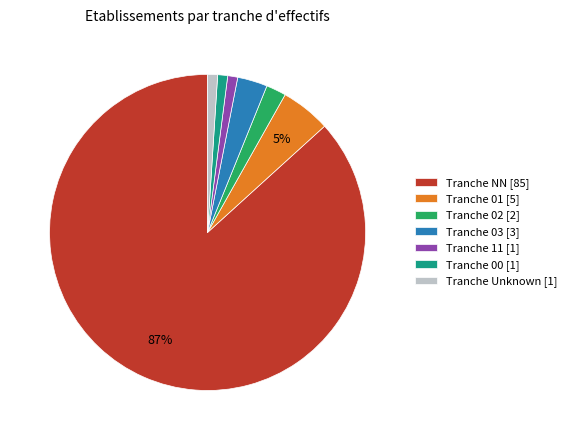

Count the number of slices in the pie.

7